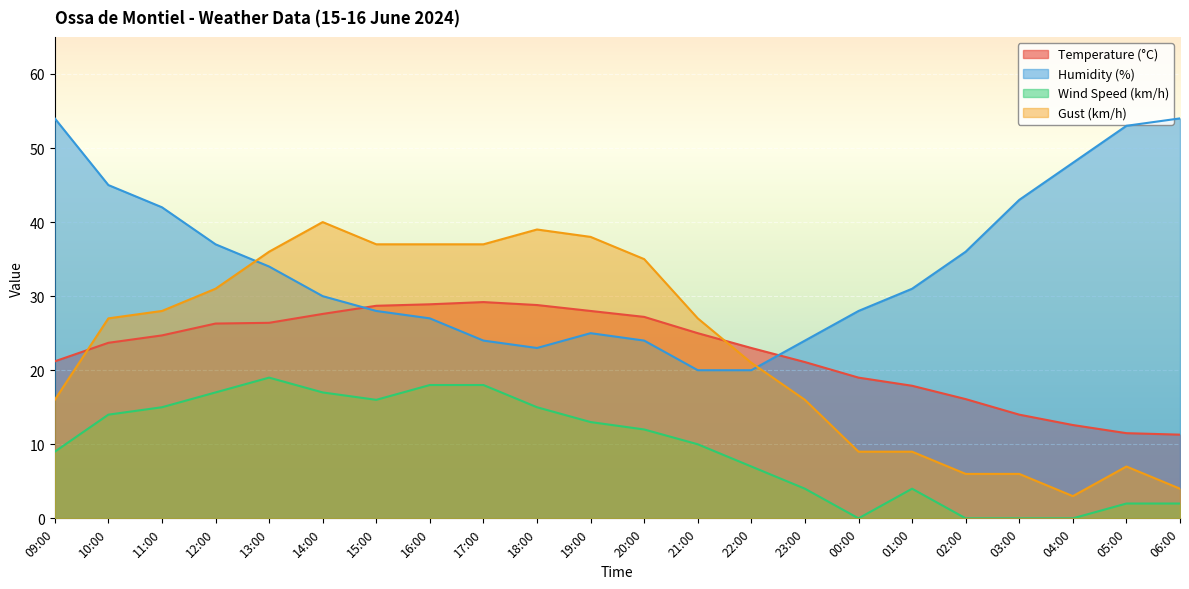

Where is the first local minimum for Wind Speed (km/h)?

15:00